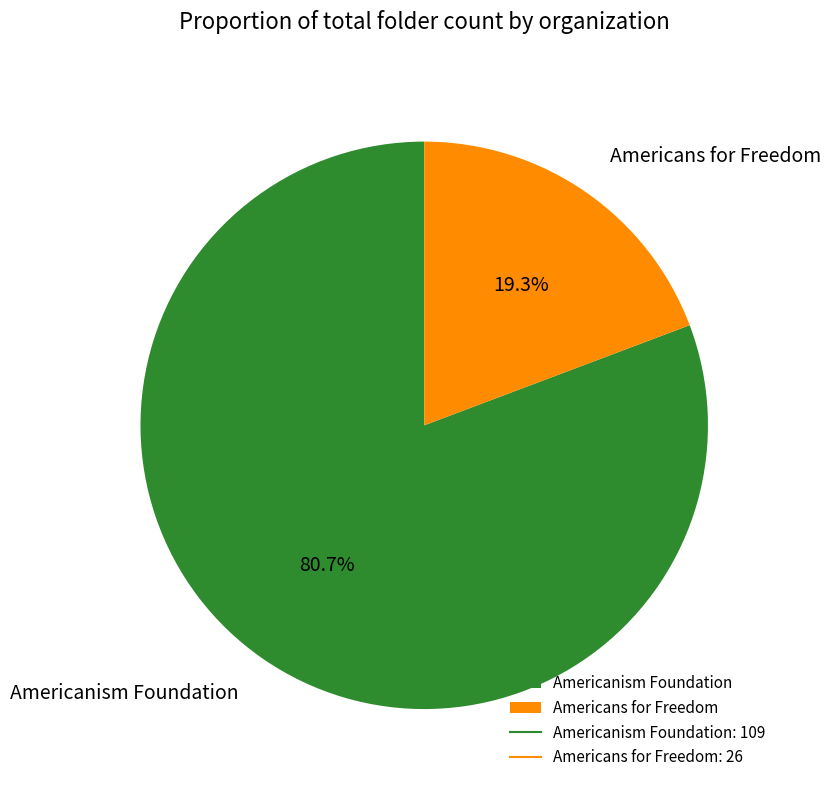

Approximately how many times larger is the value at Americanism Foundation compared to Americans for Freedom?

4.2